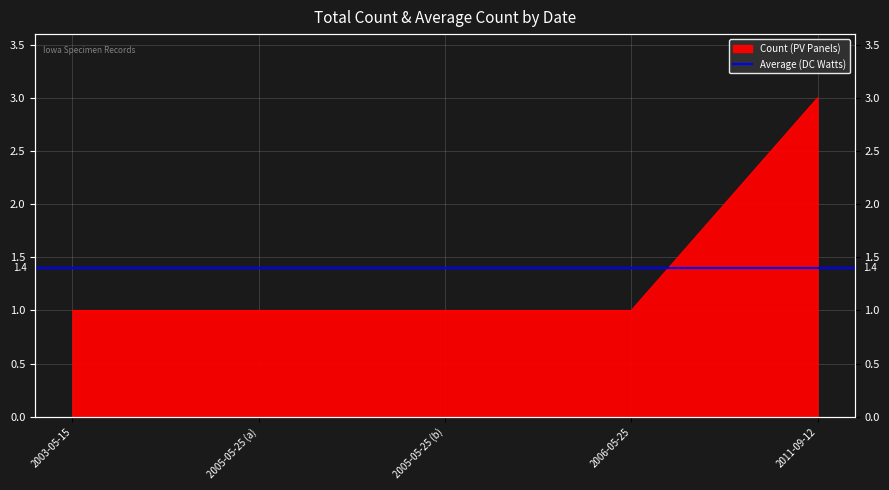

True or false: the data shows 1 at 2006-05-25.

True